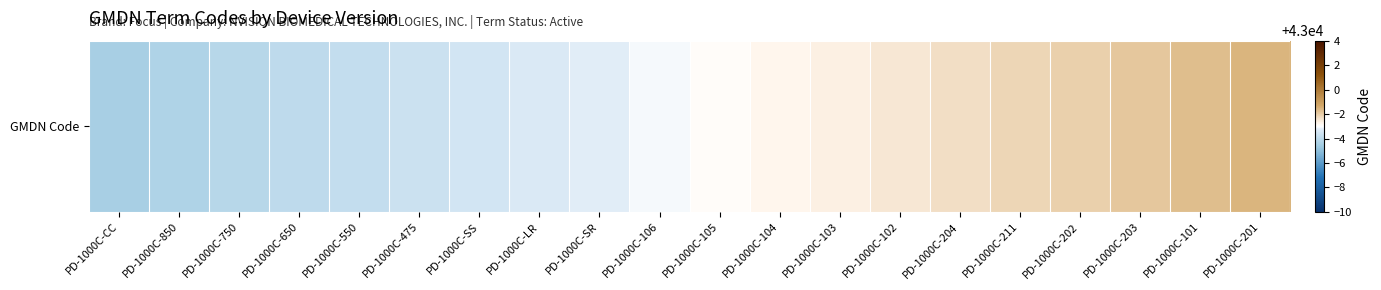

Which label corresponds to the smallest value in the chart?

PD-1000C-CC